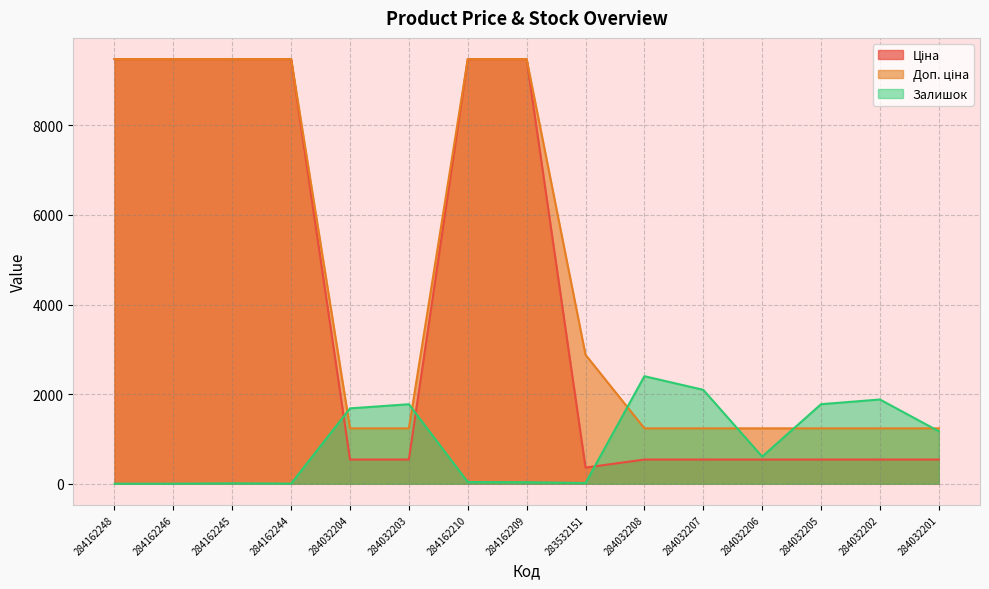

How many lines are shown in the chart?

3